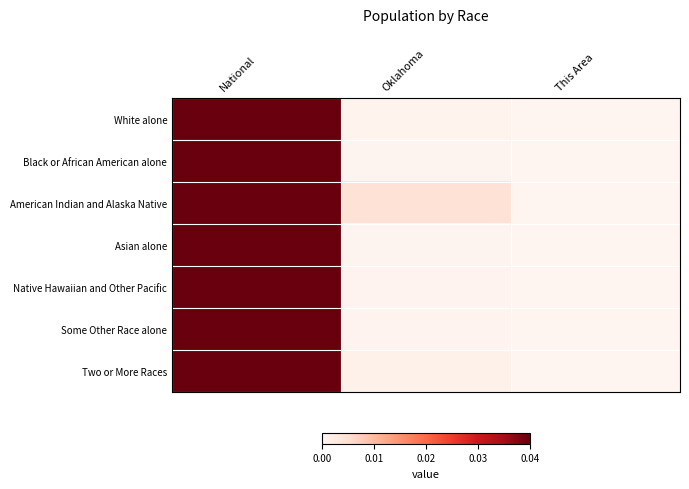

Rank the series at Oklahoma from highest to lowest value.

American Indian and Alaska Native, Two or More Races, White alone, Native Hawaiian and Other Pacific, Some Other Race alone, Black or African American alone, Asian alone